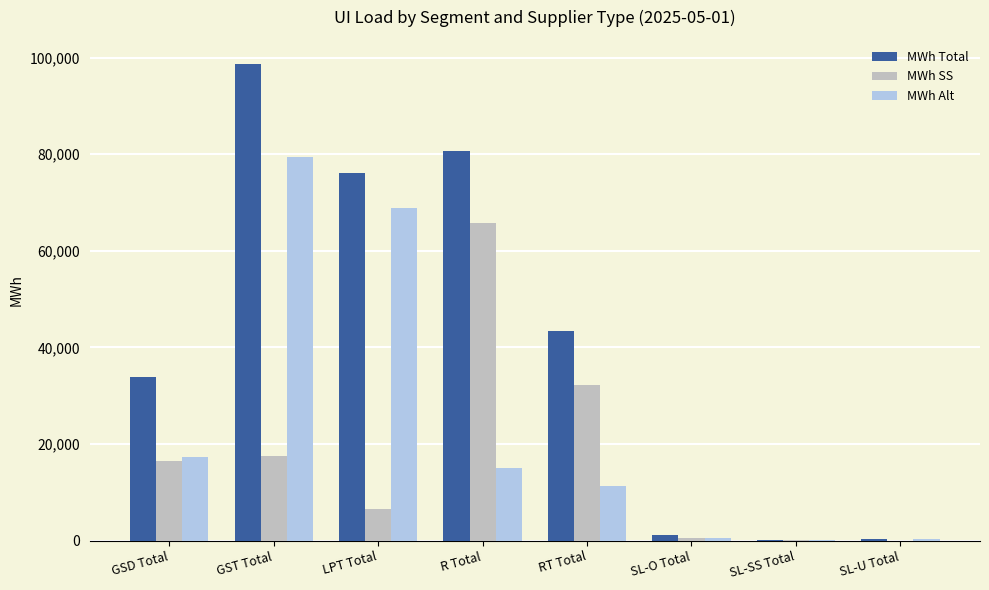

Does the chart contain stacked bars?

No